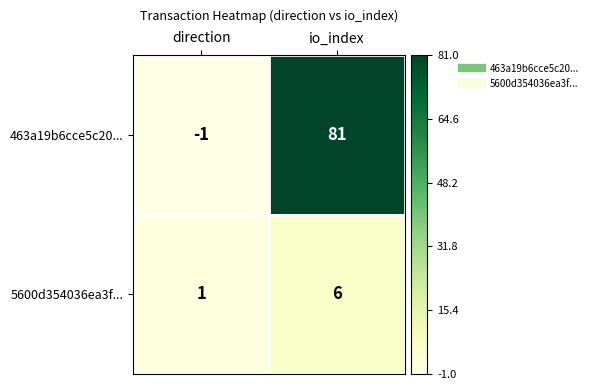

At how many categories does at least one series exceed 0?

2